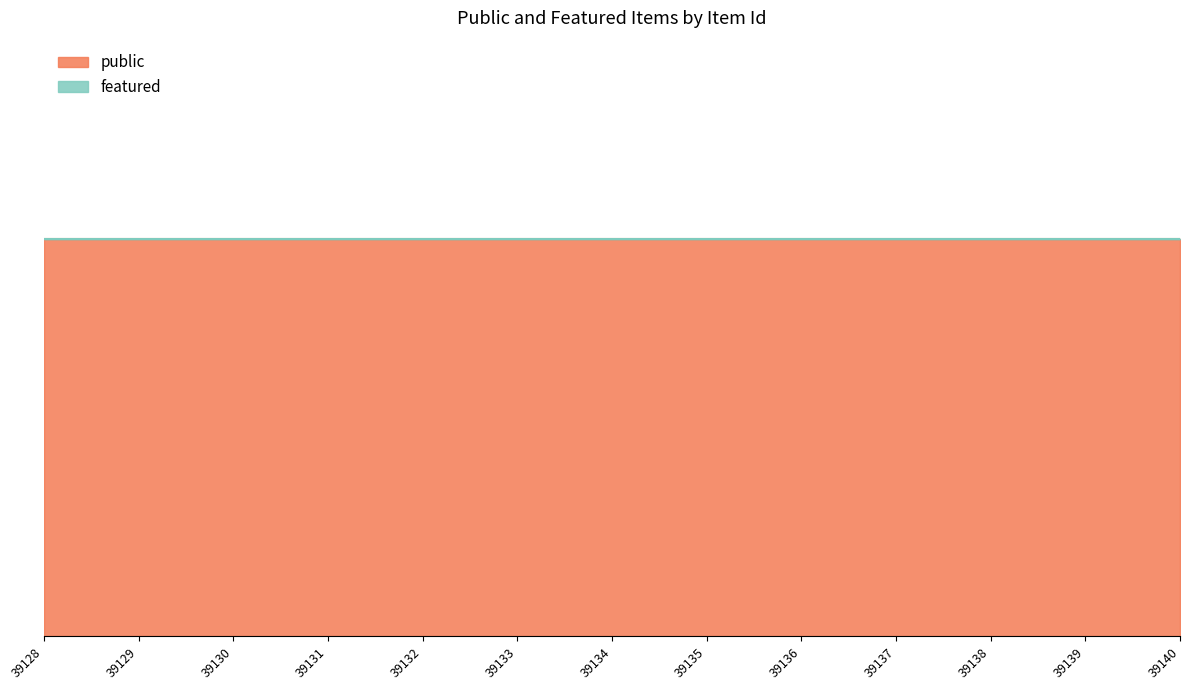

At which category is the sum across all series the highest?

39128